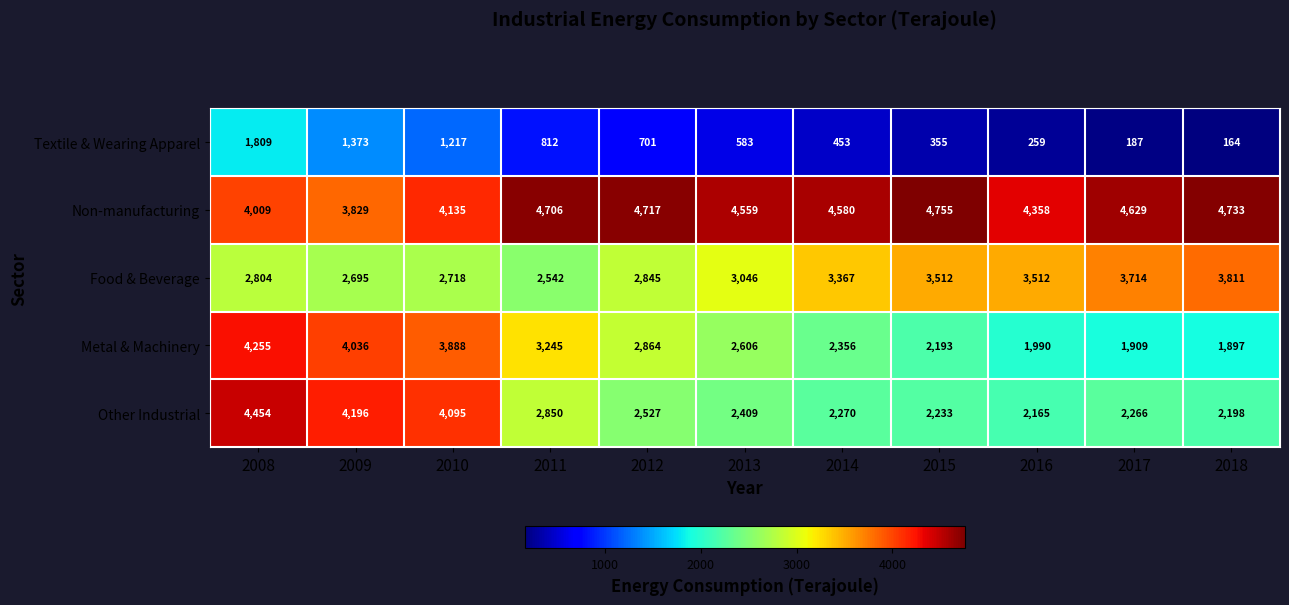

What is the approximate value of Other Industrial at 2016, to the nearest 100?

2200